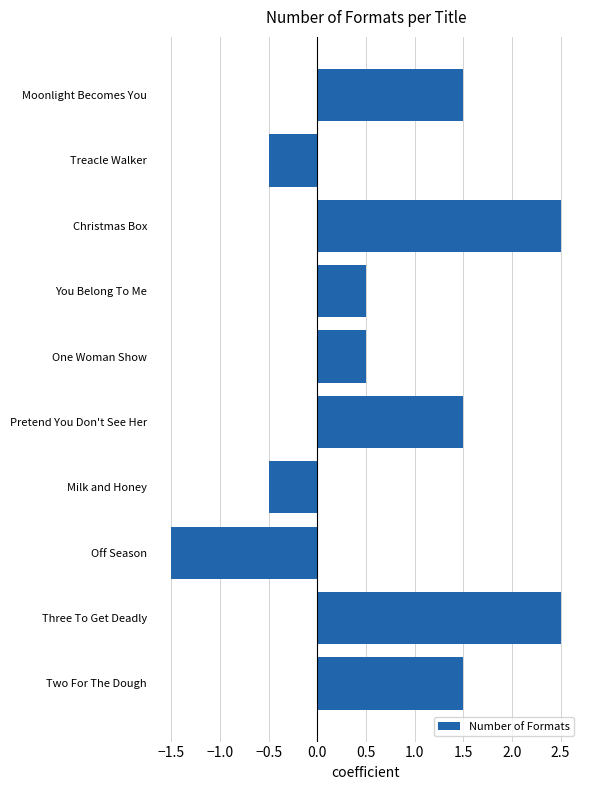

Reading top to bottom, extract all data points from this chart.

1.5	-0.5	2.5	0.5	0.5	1.5	-0.5	-1.5	2.5	1.5